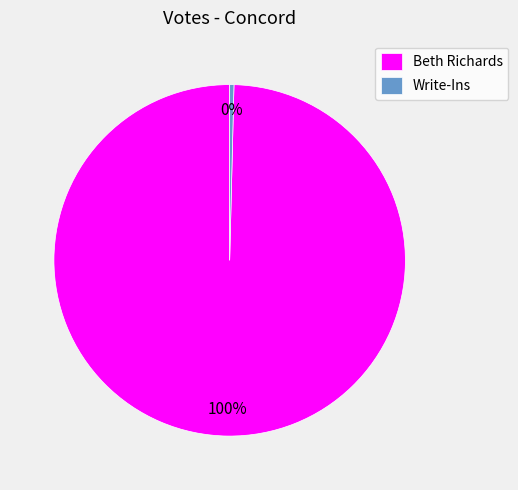

How many segments does this pie chart have?

2